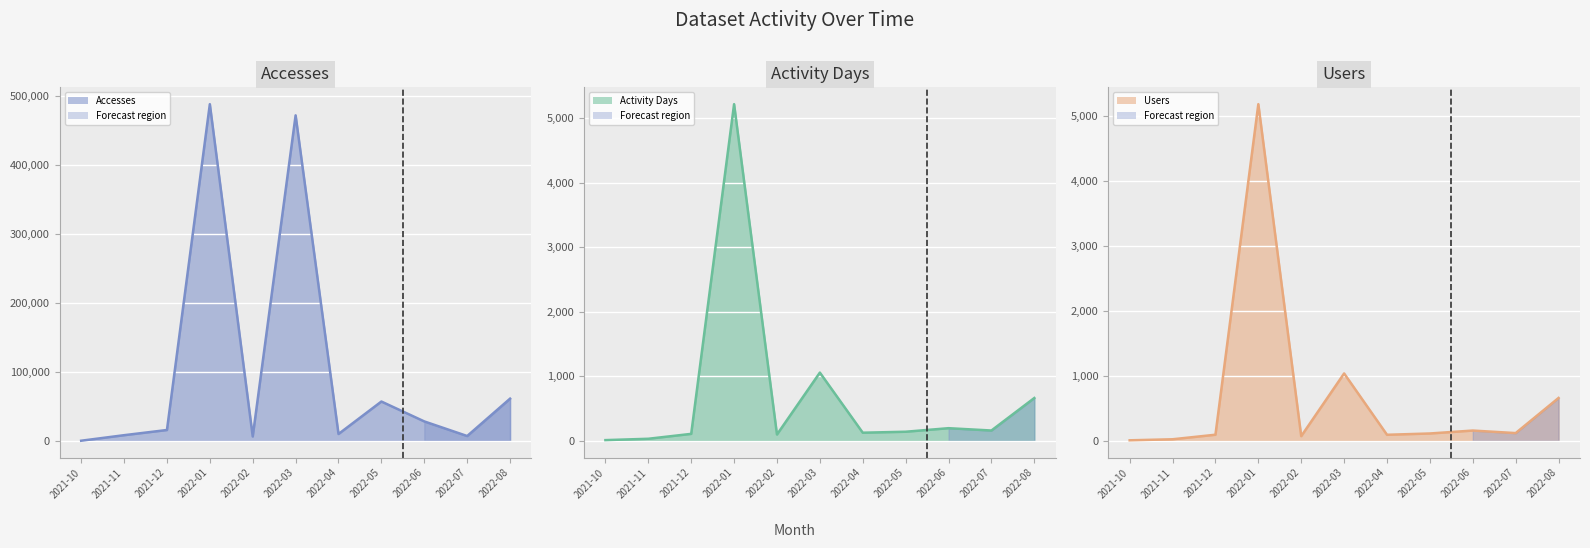

In Accesses, how many points are lower than both neighbors (excluding endpoints)?

3